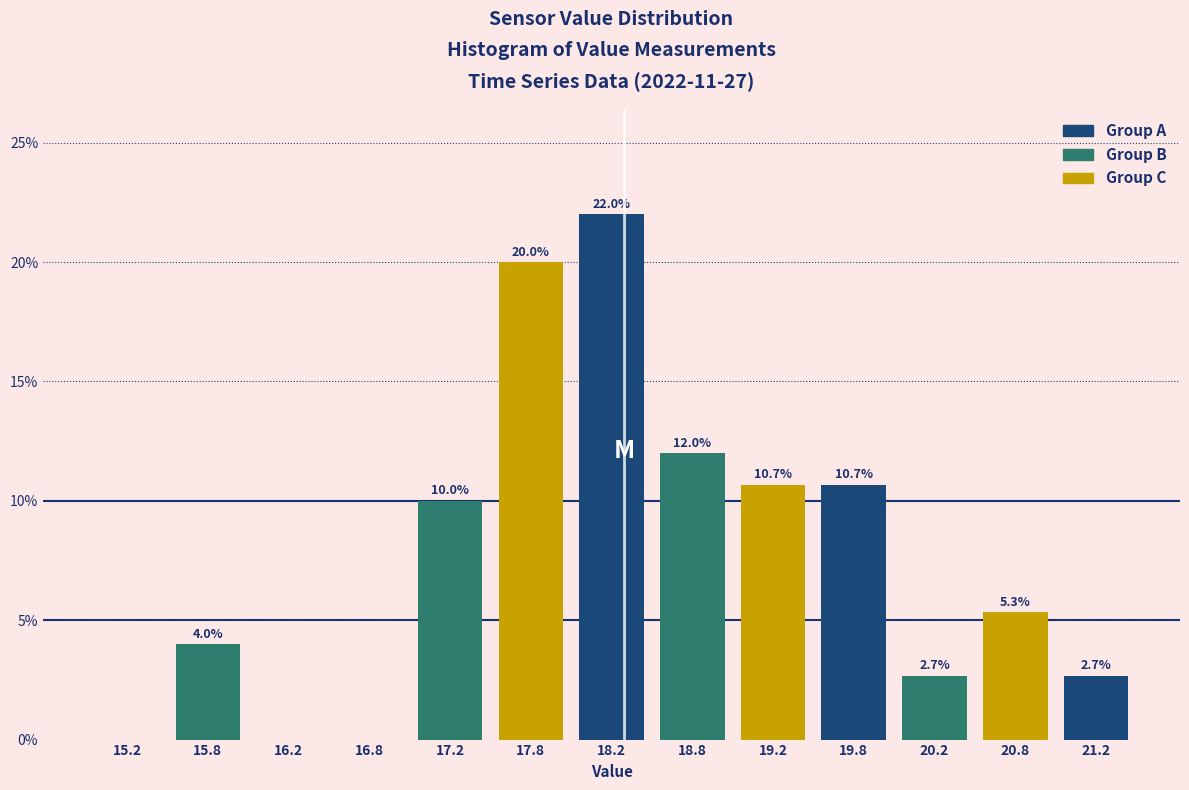

Over which range of the x-axis is the bar tallest?

18.0 to 18.5